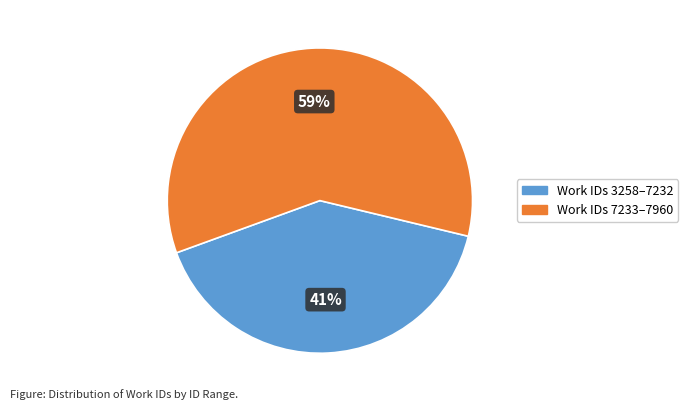

Is there any slice that represents more than half of the pie?

Yes